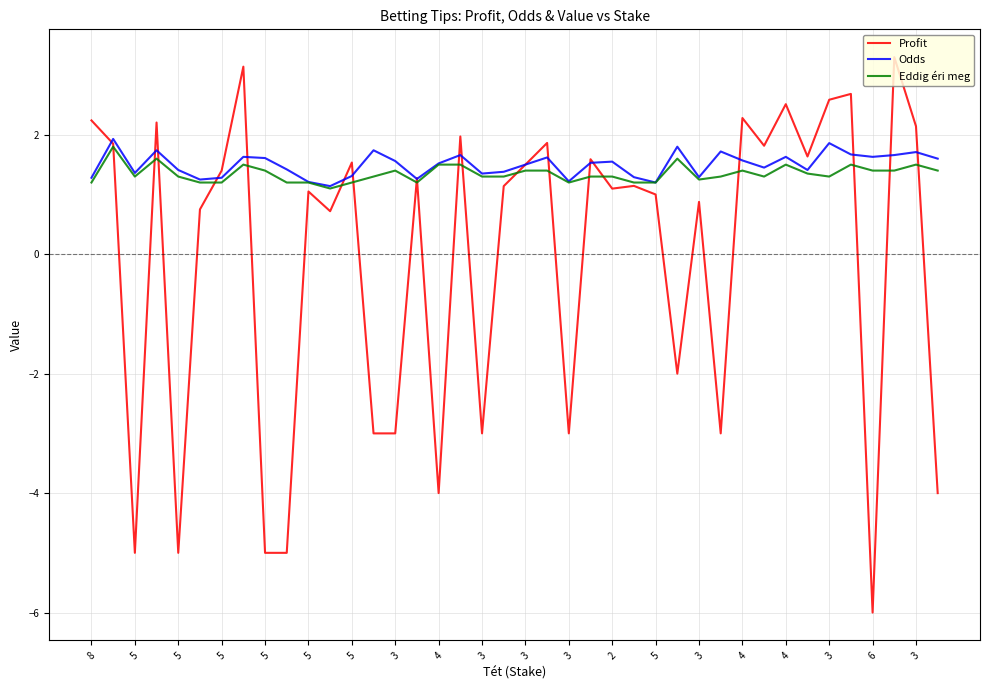

Which series has the largest range (max minus min)?

Profit